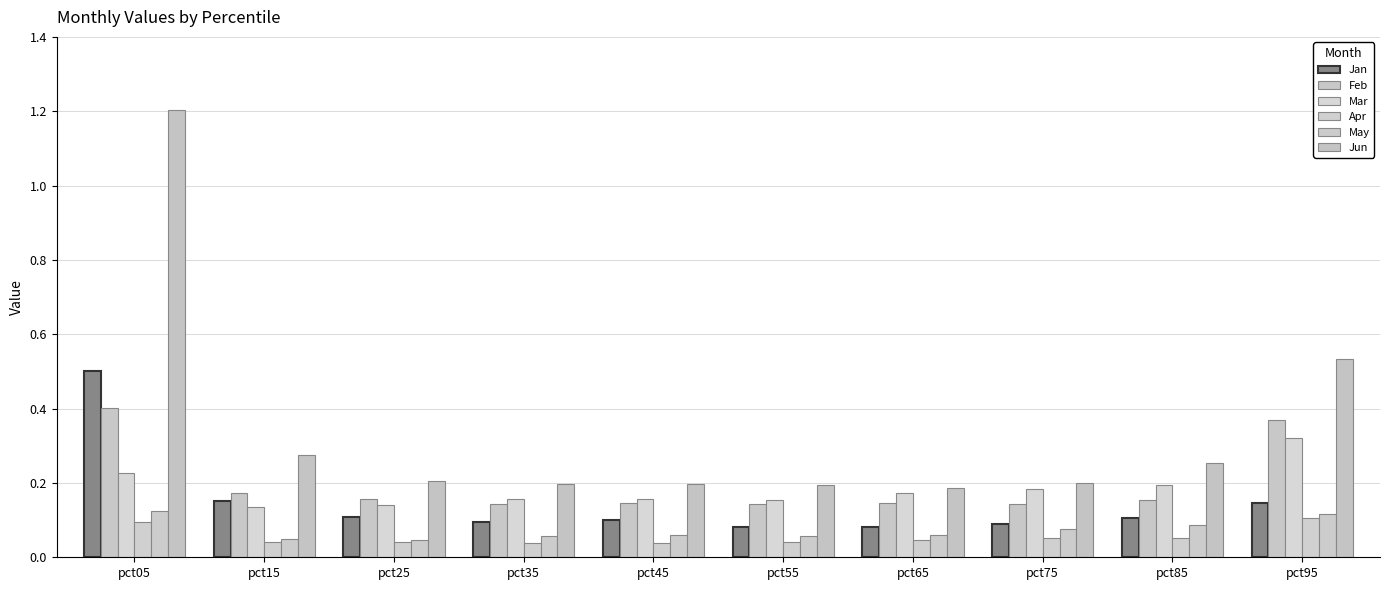

True or false: Mar has a value of 0.1 at pct25.

True